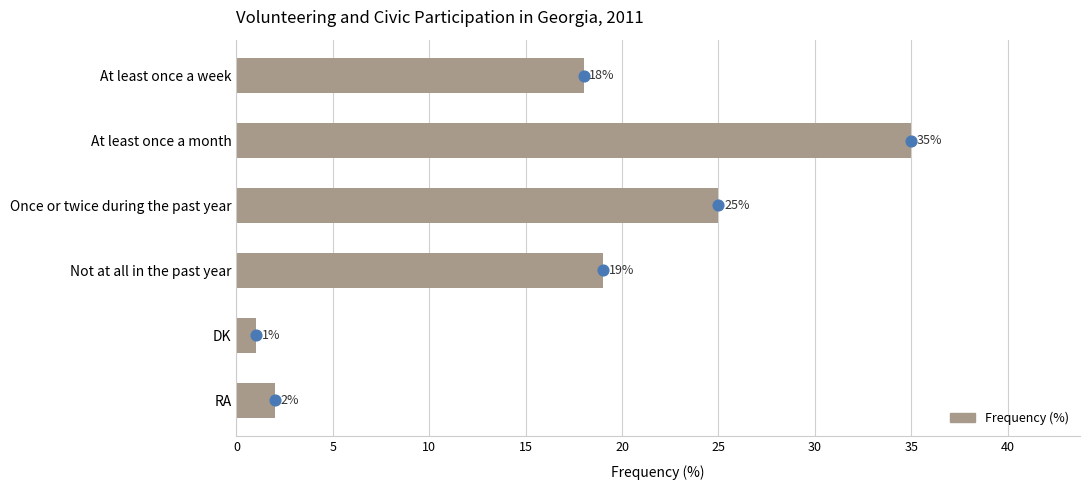

What is the ratio of the value at RA to the value at At least once a month?

0.1